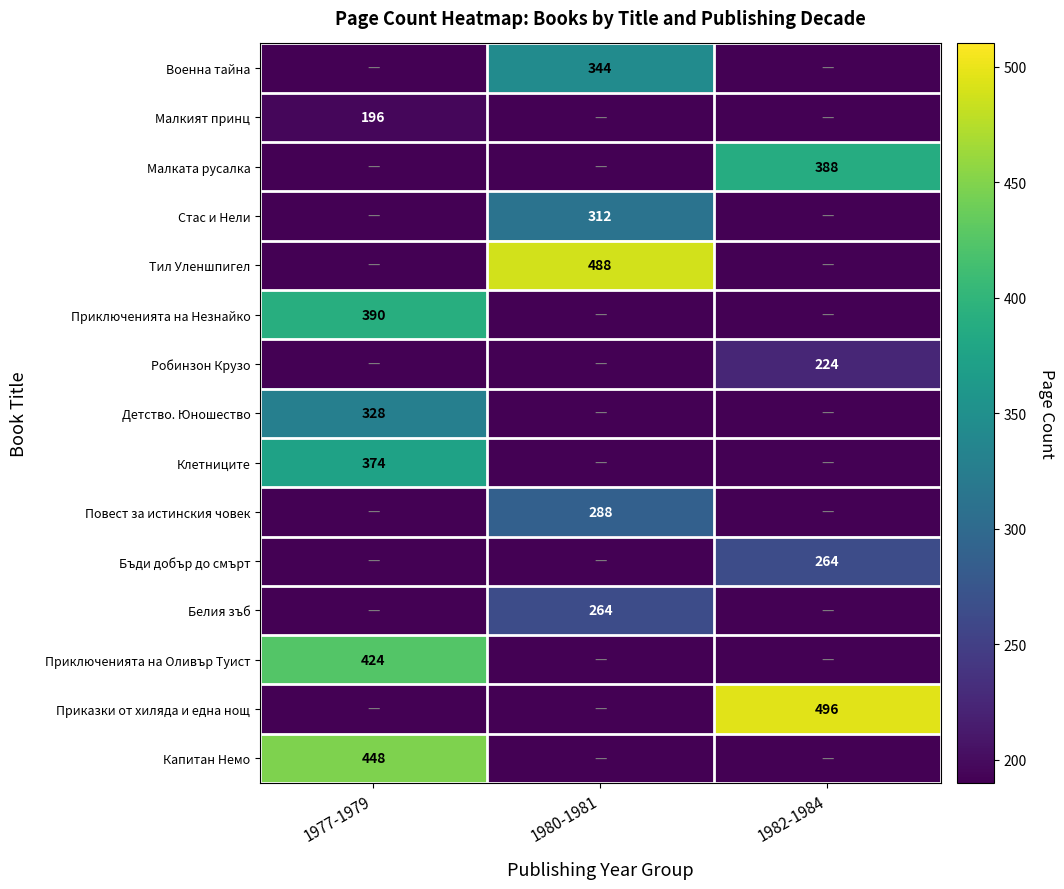

Is the value of Детство. Юношество at 1977-1979 greater than the value of Малката русалка at 1982-1984?

No